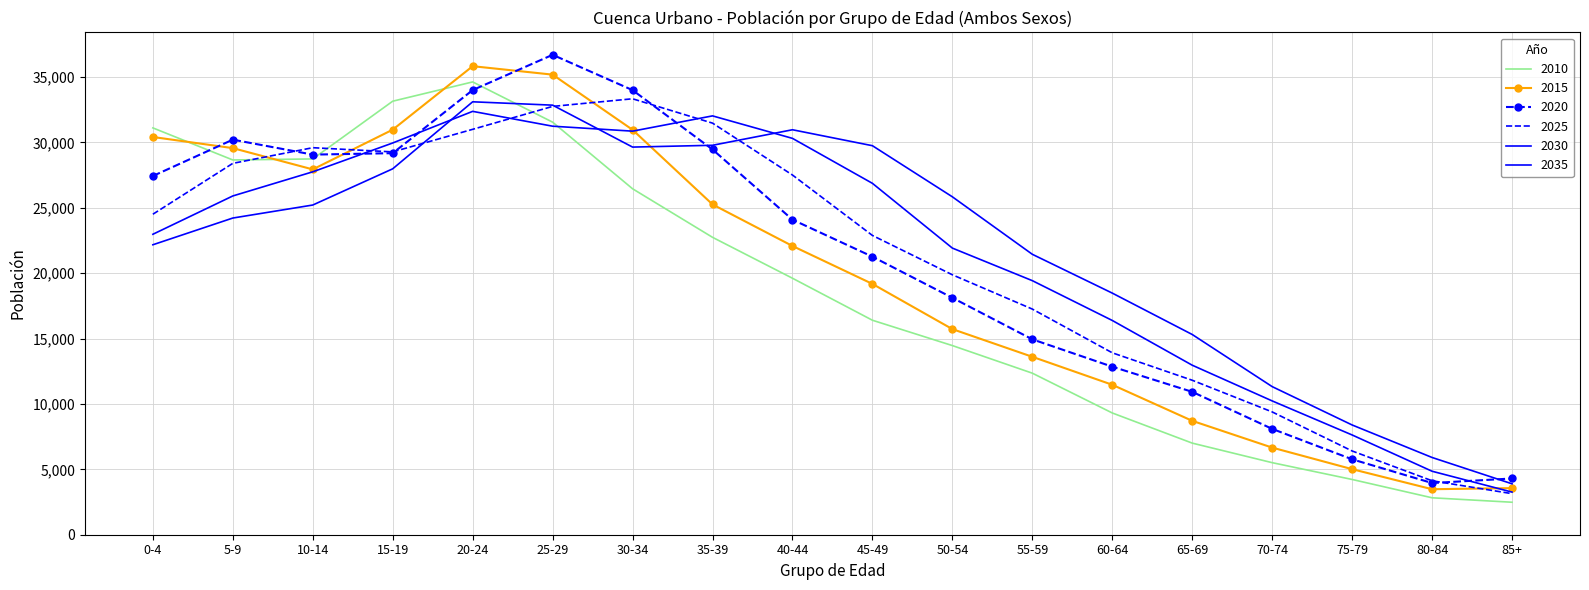

What is the label of the 10th point from the left?

45-49